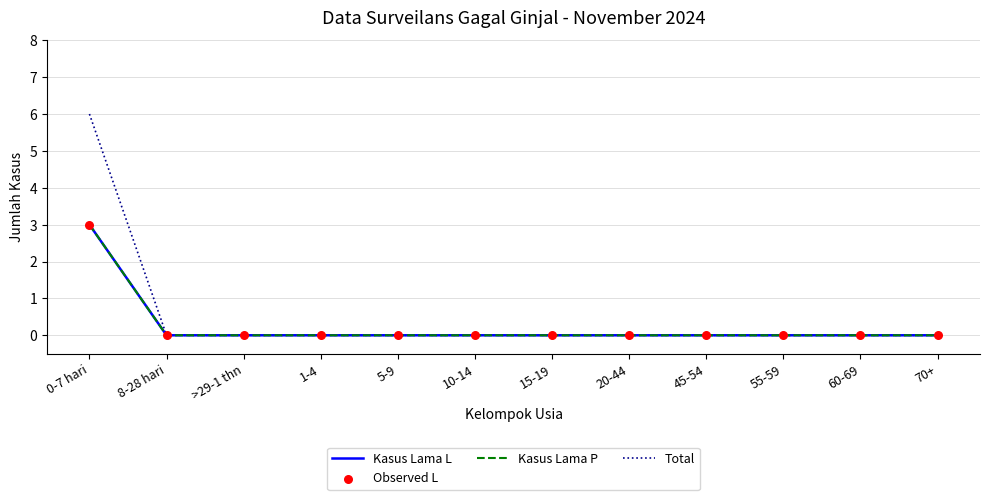

Which series has the largest total across all categories?

Total